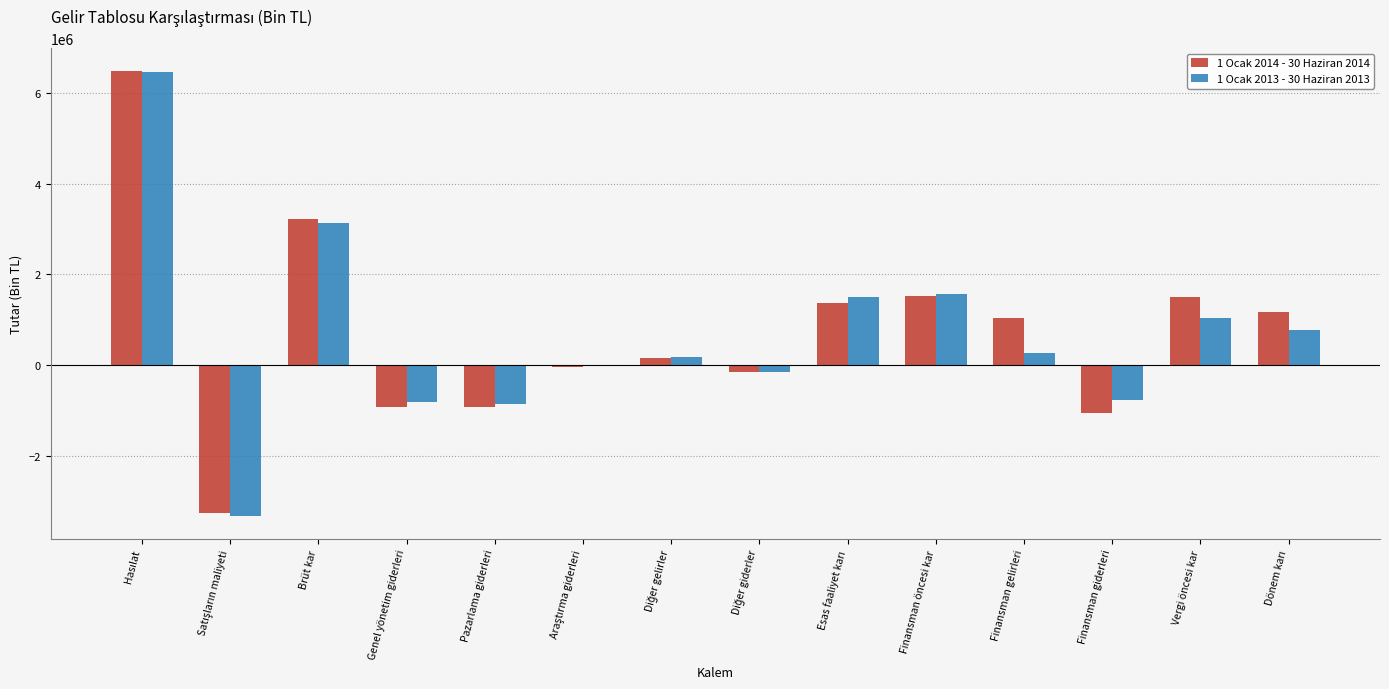

Is it true that 1 Ocak 2013 - 30 Haziran 2013 equals 259189 at Finansman gelirleri?

True